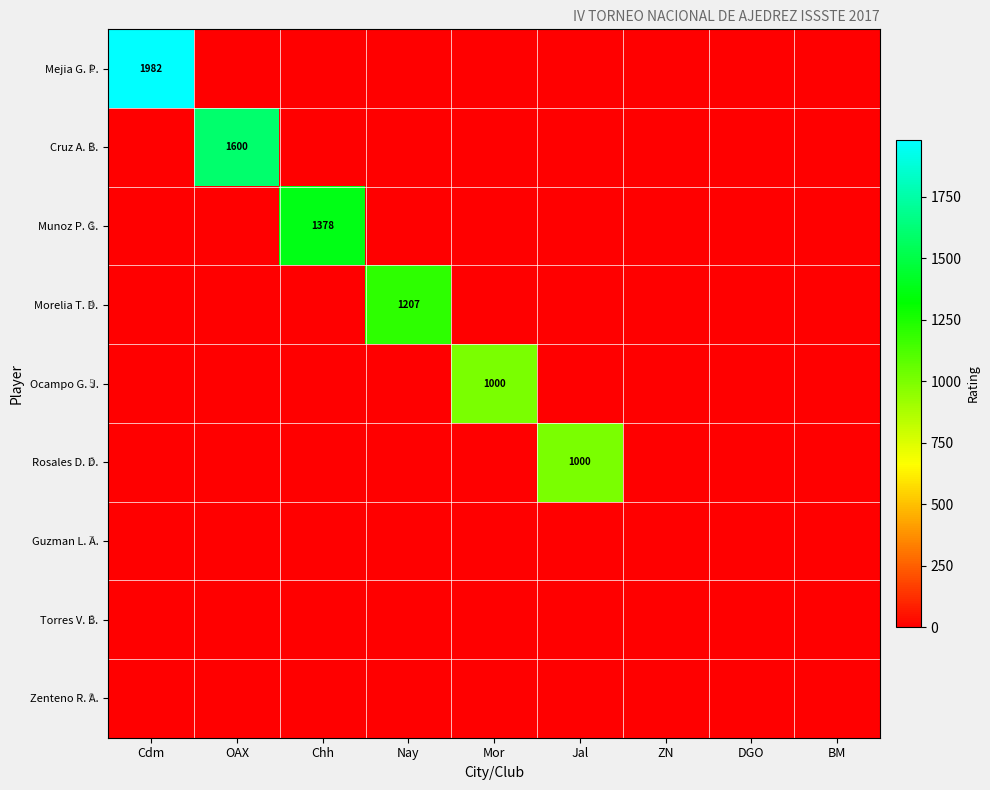

At how many categories does at least one series exceed 124?

6